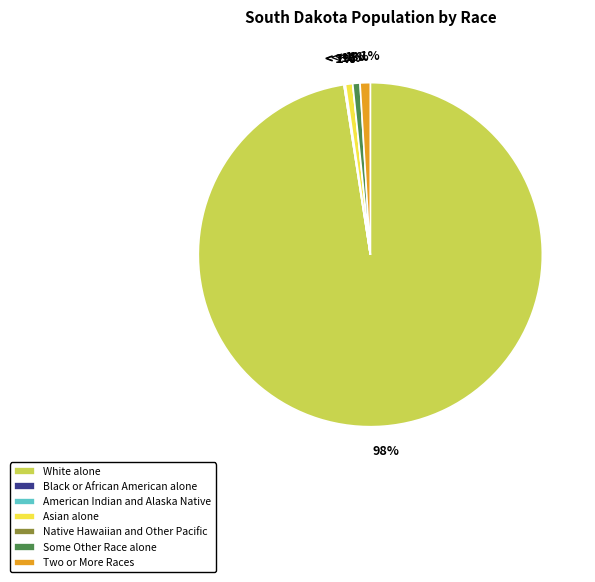

Is it true that Black or African American alone is 8% of the pie?

False